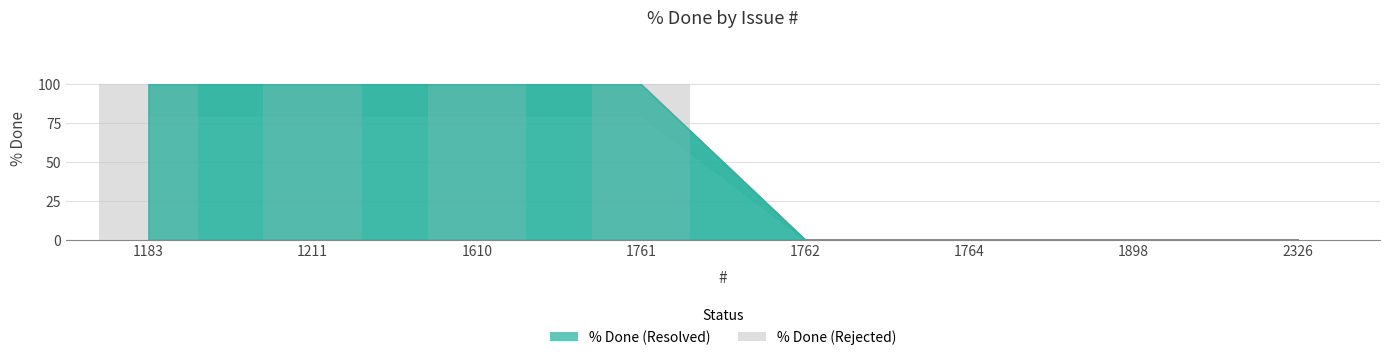

The value of % Done at 1762 is 57. True or false?

False